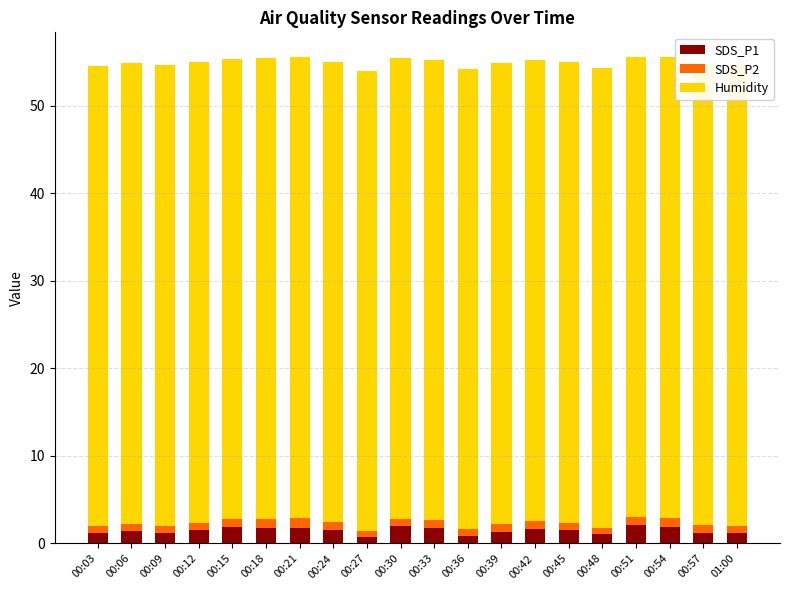

What is the sum of all SDS_P1 values?

29.6